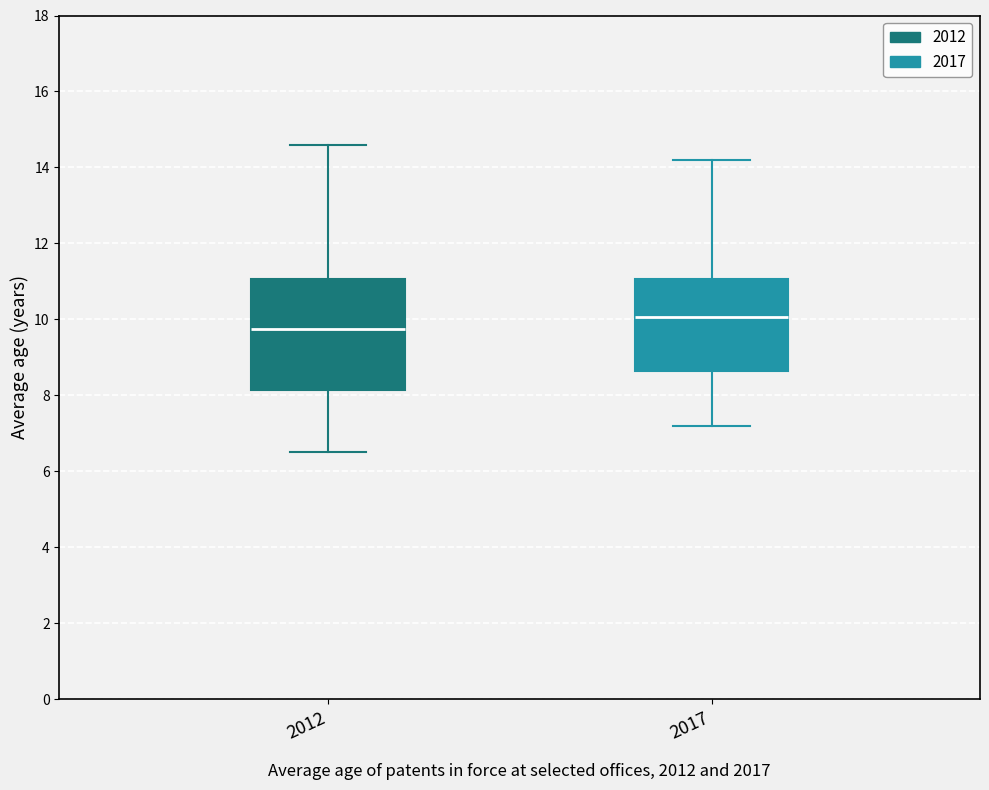

Reading left to right, transcribe this box plot: for each box, give where its median line is, the range the box spans, and where its two whiskers end, as read against the y-axis. The values are not printed on the chart, so give them approximately, as read against the axis.

2012: median 9.8, box 8.2 to 11.0, whiskers 6.6 to 14.6
2017: median 10.0, box 8.6 to 11.0, whiskers 7.2 to 14.2